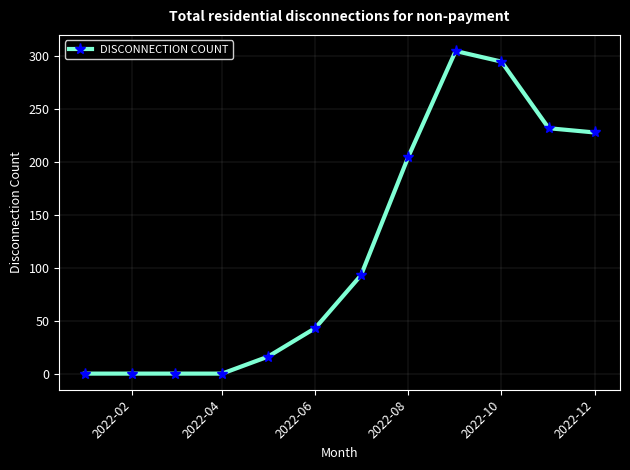

What is the difference between the maximum and second lowest values?

305